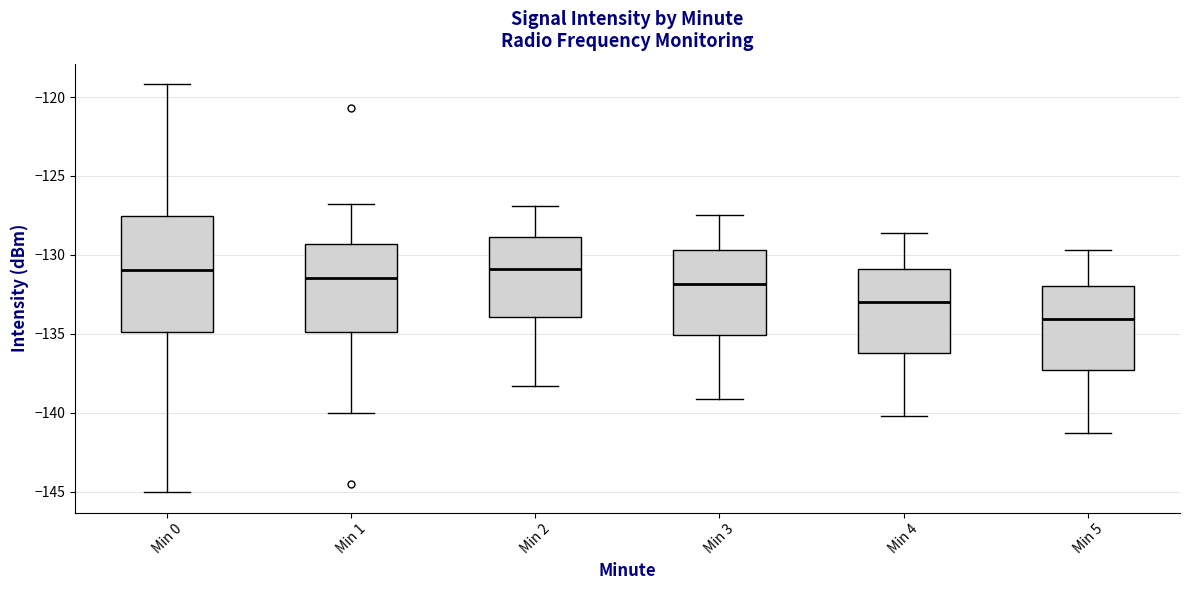

Reading left to right, transcribe this box plot: for each box, give where its median line is, the range the box spans, and where its two whiskers end, as read against the y-axis. The values are not printed on the chart, so give them approximately, as read against the axis.

Min 0: median -131.0, box -135.0 to -127.5, whiskers -145.0 to -119.0
Min 1: median -131.5, box -135.0 to -129.5, whiskers -140.0 to -127.0
Min 2: median -131.0, box -134.0 to -129.0, whiskers -138.5 to -127.0
Min 3: median -132.0, box -135.0 to -129.5, whiskers -139.0 to -127.5
Min 4: median -133.0, box -136.0 to -131.0, whiskers -140.0 to -128.5
Min 5: median -134.0, box -137.5 to -132.0, whiskers -141.5 to -129.5